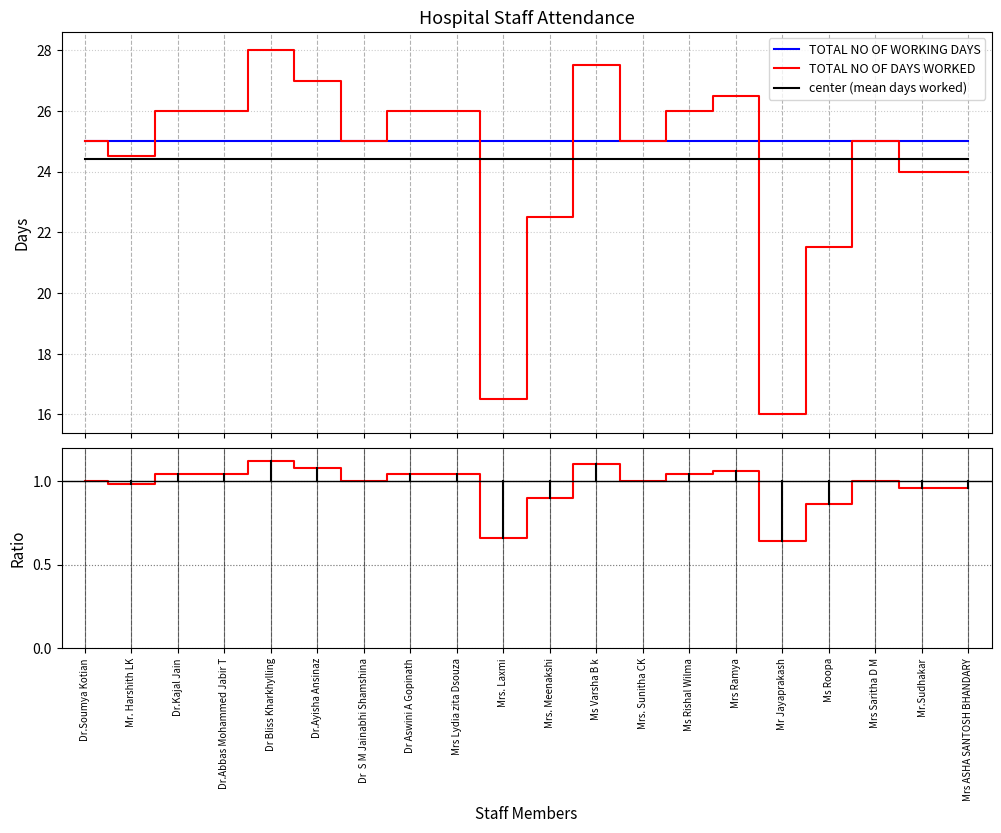

What is the smallest value displayed?

16.0